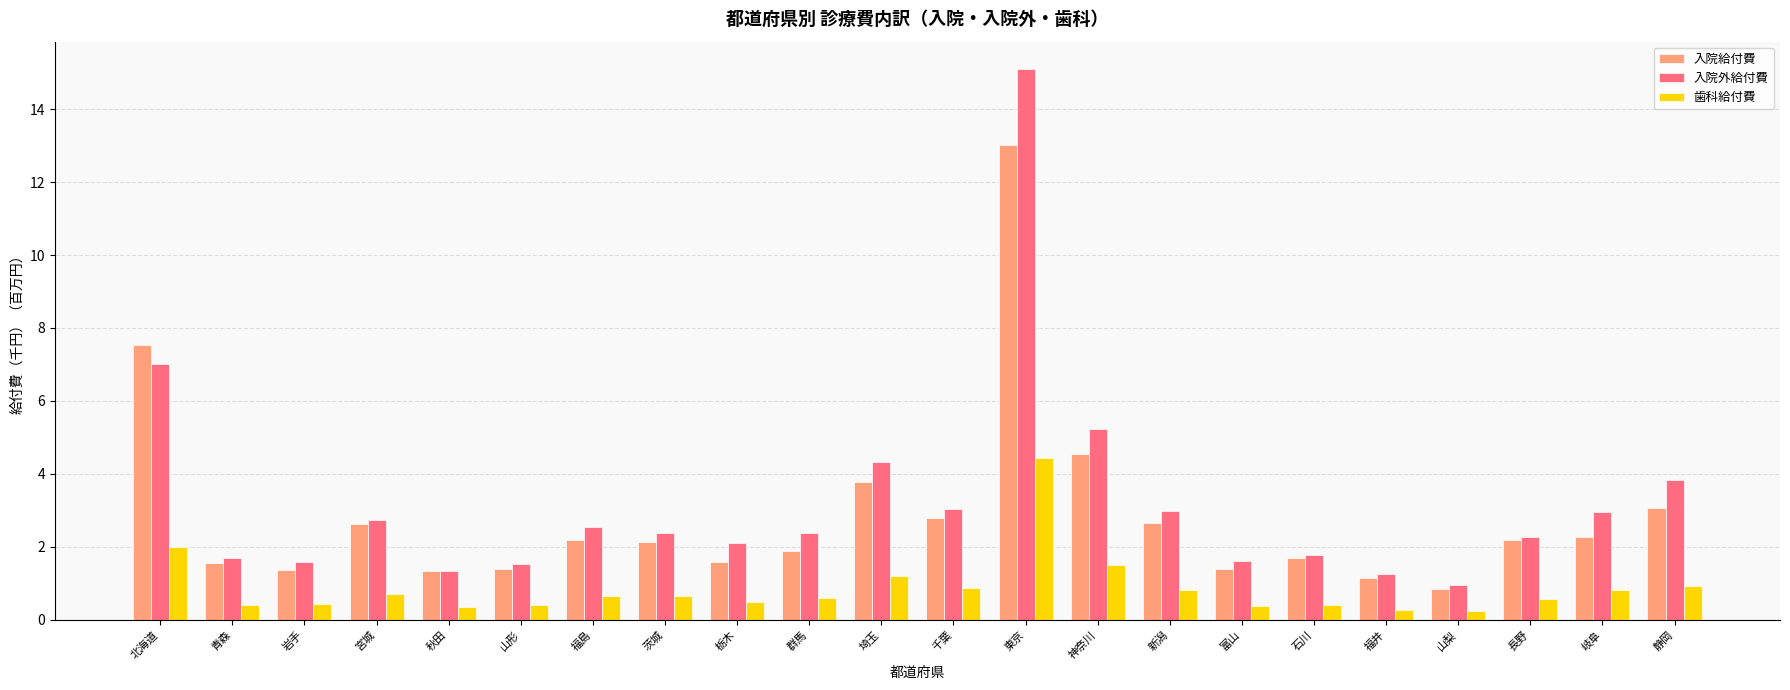

How many bars are there in each group?

3